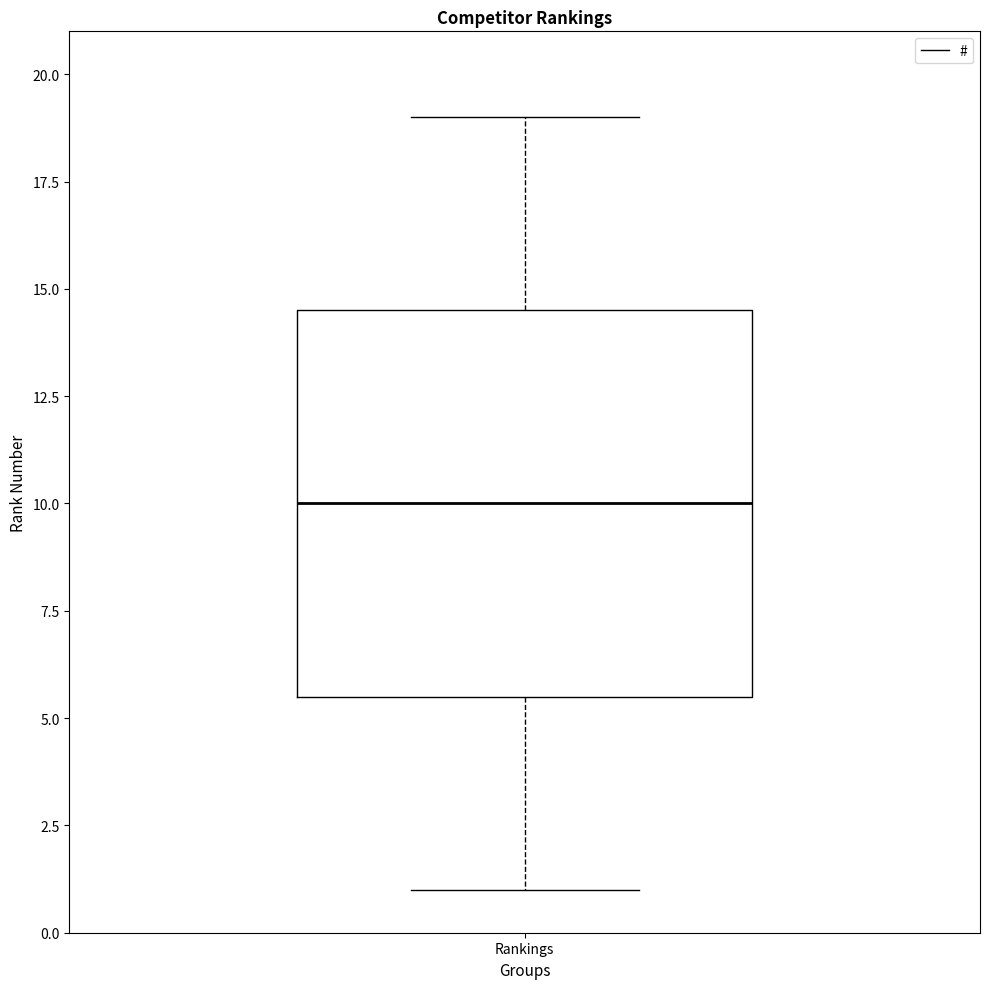

Transcribe this box plot: give where the median line is, the range the box spans, and where the two whiskers end, as read against the y-axis. The values are not printed on the chart, so give them approximately, as read against the axis.

median 10.0, box 5.5 to 14.5, whiskers 1.0 to 19.0